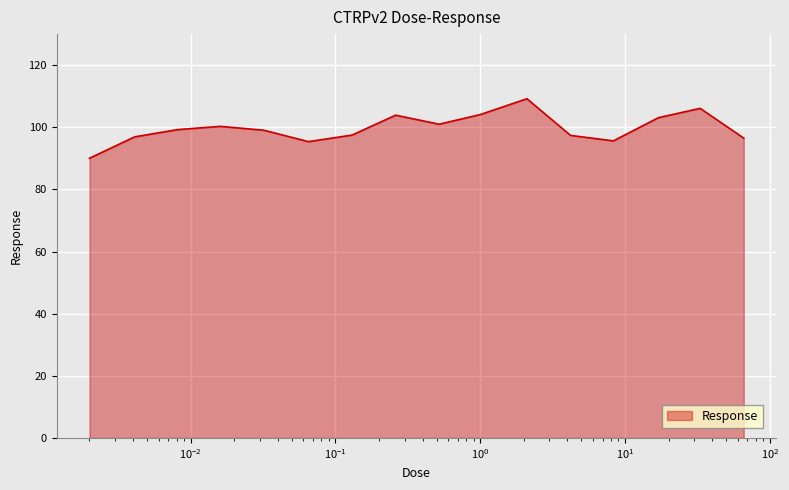

What is the greatest value displayed?

109.2